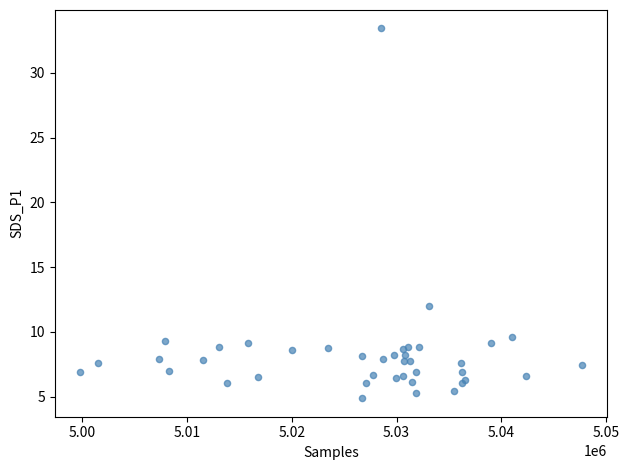

What Y value in the scatter plot is closest to 19?

12.0